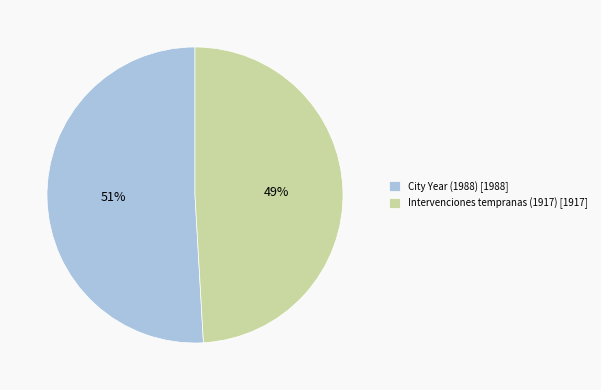

Rank the categories by value from highest to lowest.

City Year (1988), Intervenciones tempranas (1917)